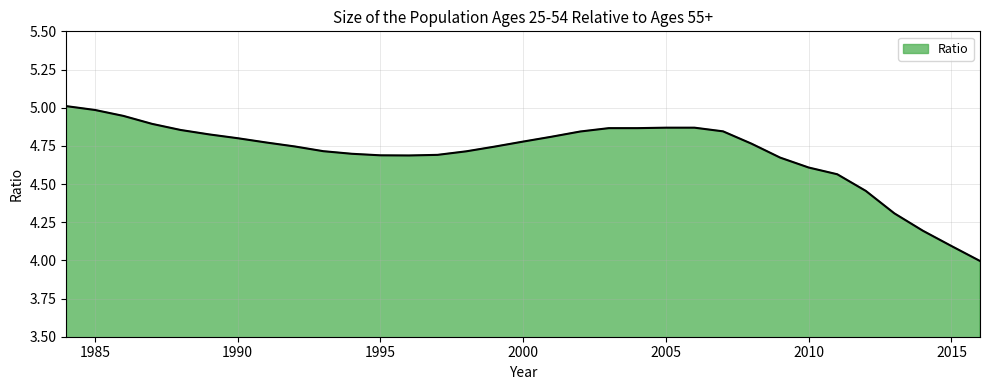

What is the difference between the maximum and minimum values?

1.0